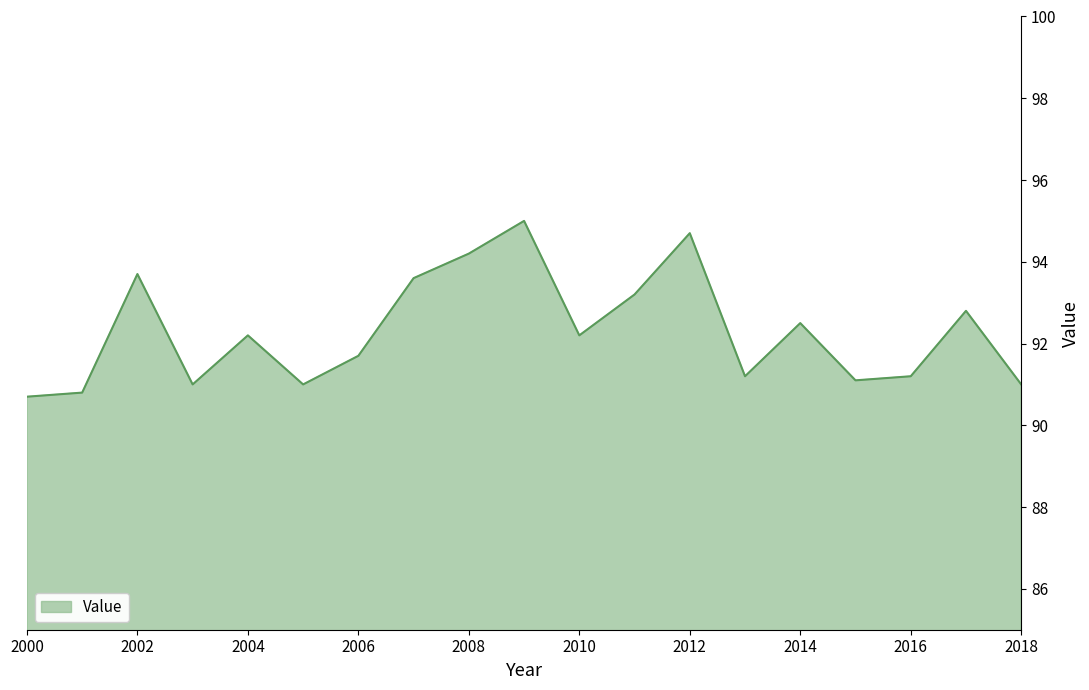

What is the difference between the maximum and minimum values?

4.3